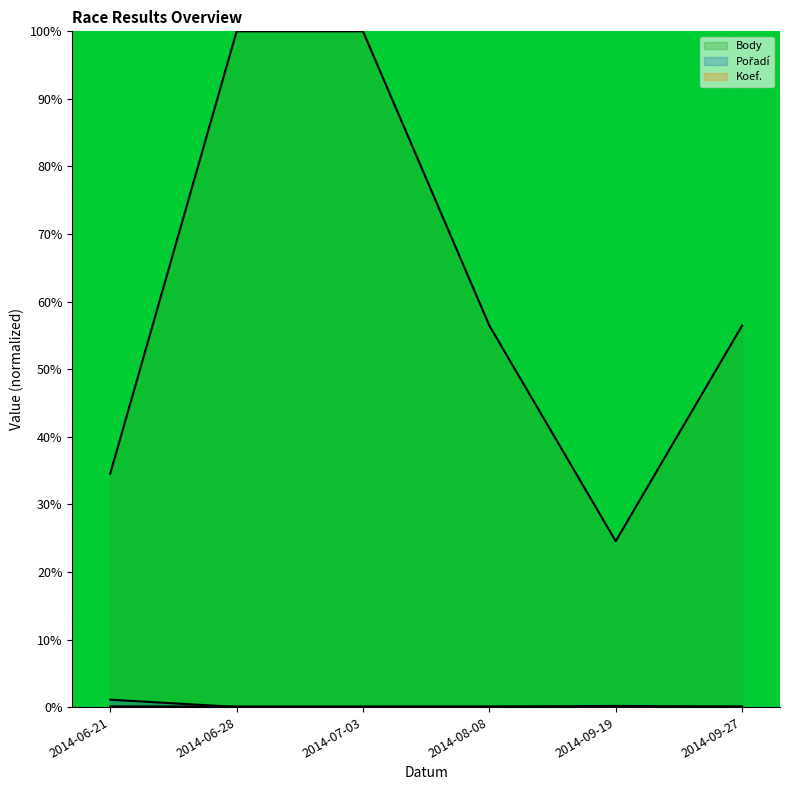

Is it true that Body equals 99.9 at 2014-08-08?

False